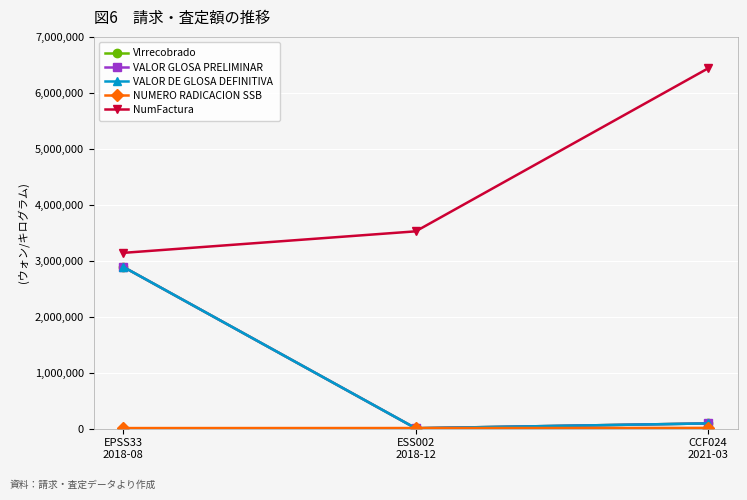

Does the chart have visible grid lines?

Yes